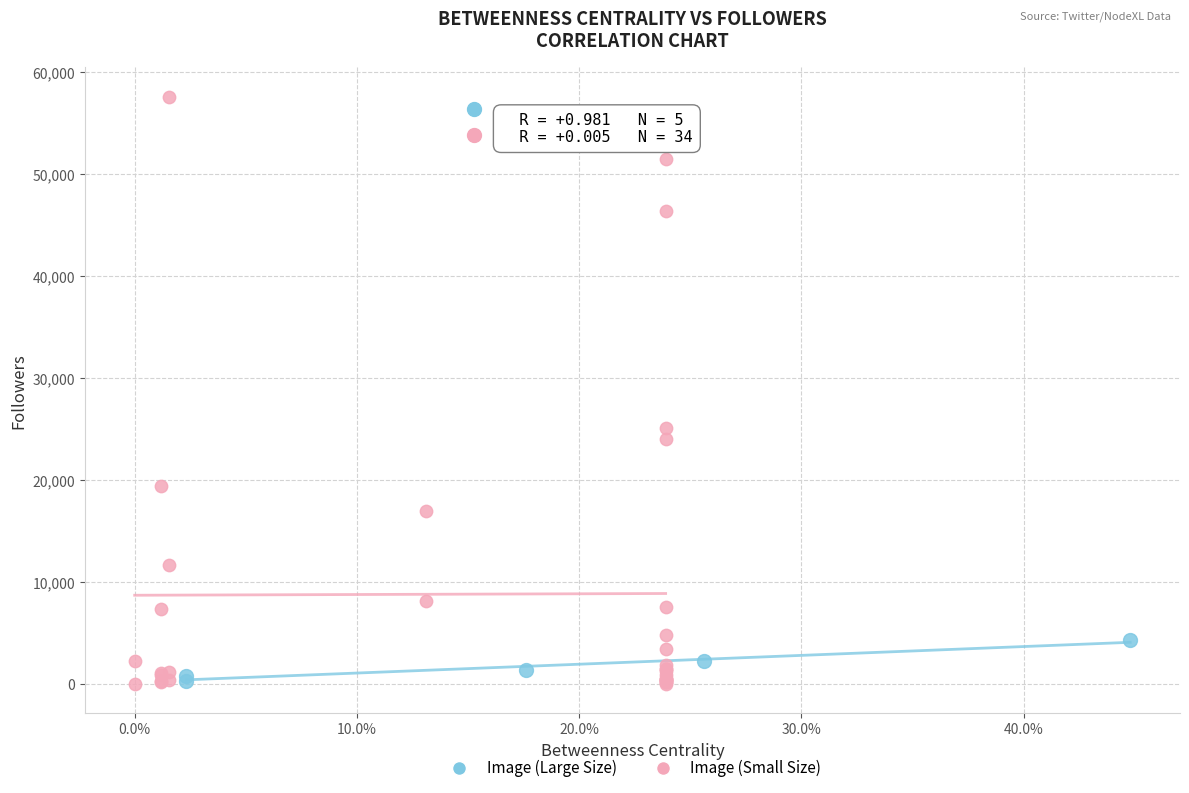

Which series has the largest Y range (max minus min)?

Image (Small Size)